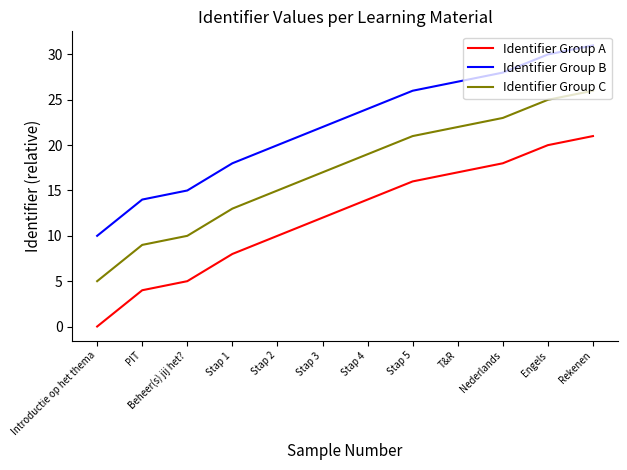

What is the sum of all Identifier Group C values?

205